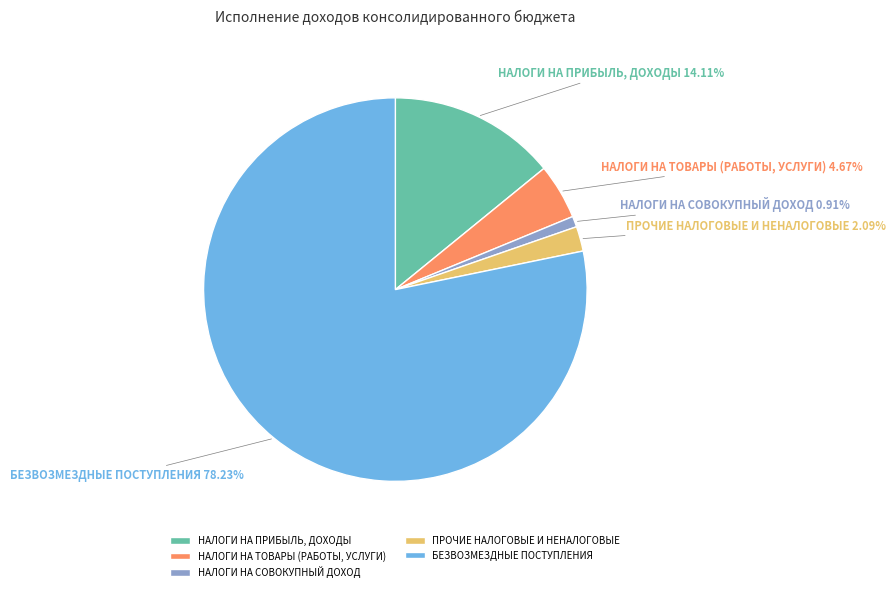

How many segments does this pie chart have?

5